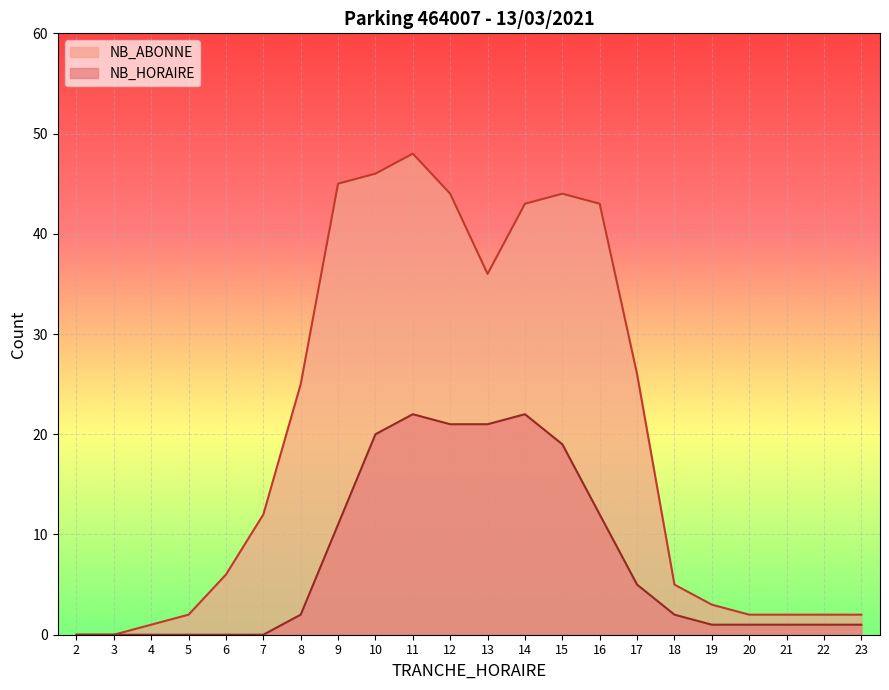

Is the value of NB_ABONNE at 17 greater than the value of NB_HORAIRE at 18?

Yes